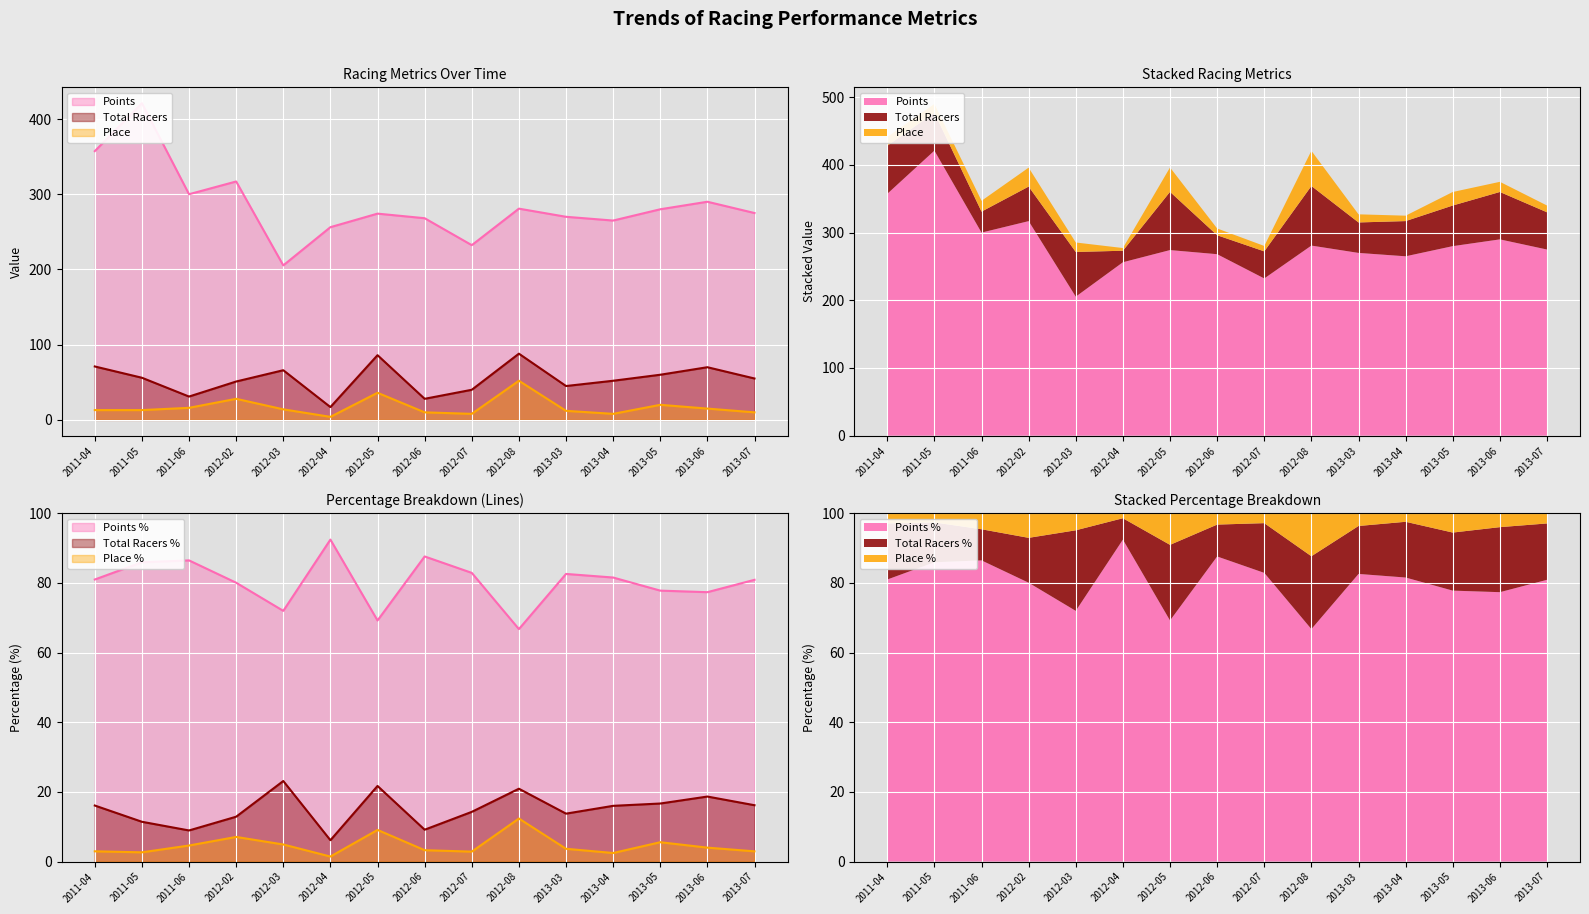

What are all the series names shown in the legend?

Points, Total Racers, Place